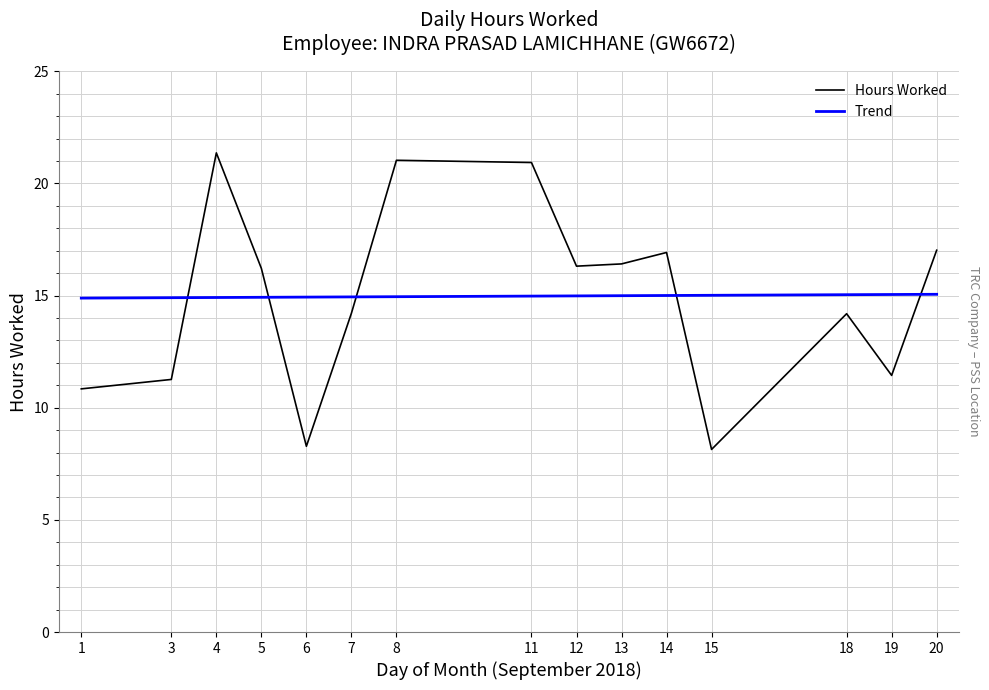

At which category is the sum across all series the highest?

4